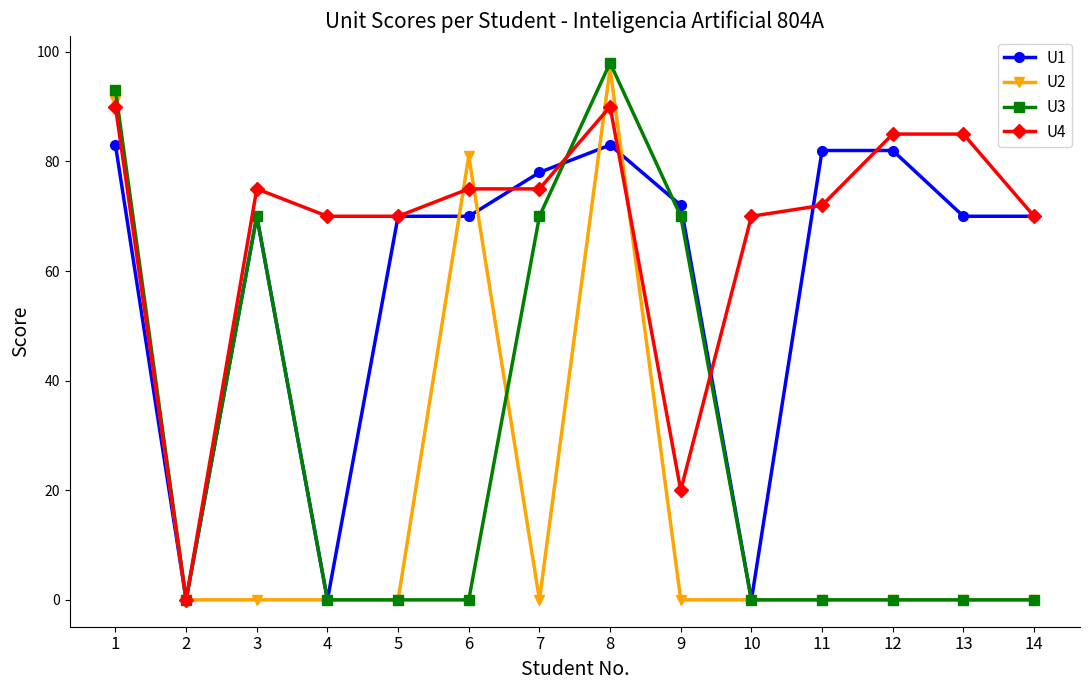

Which series has the widest spread of values?

U3